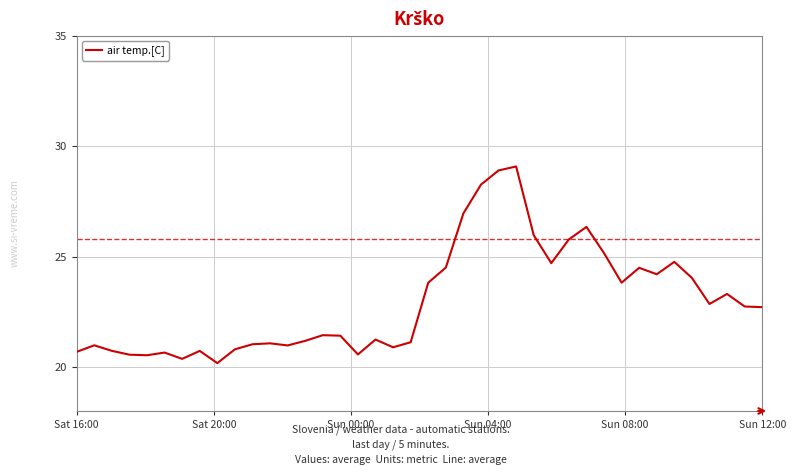

Is it true that the value at Sat 16:00 is 20.7?

True